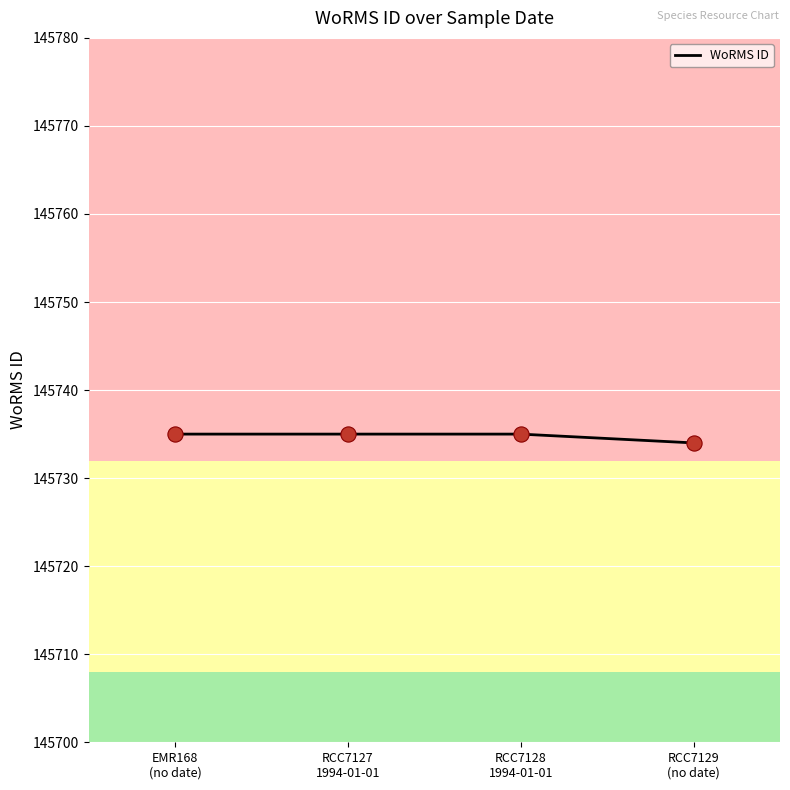

Between RCC7127
1994-01-01 and RCC7129
(no date), which is larger?

RCC7127
1994-01-01